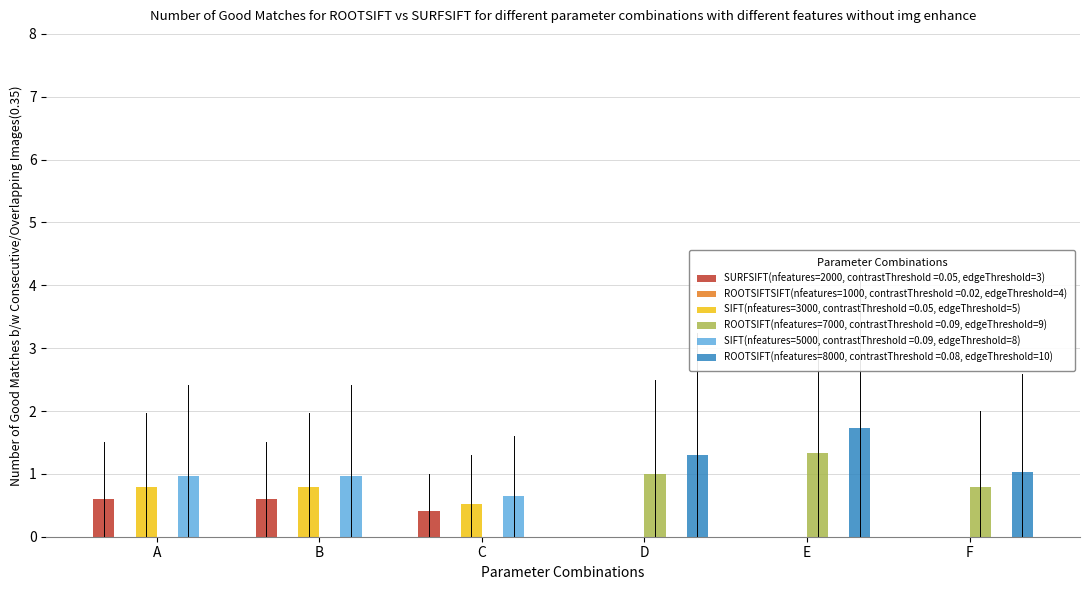

Reading right to left, transcribe all the data shown in this chart.

SURFSIFT(nfeatures=2000, contrastThreshold =0.05, edgeThreshold=3): 0.0	0.0	0.0	0.4	0.6	0.6
SIFT(nfeatures=3000, contrastThreshold =0.05, edgeThreshold=5): 0.0	0.0	0.0	0.5	0.8	0.8
ROOTSIFT(nfeatures=7000, contrastThreshold =0.09, edgeThreshold=9): 0.8	1.3	1.0	0.0	0.0	0.0
SIFT(nfeatures=5000, contrastThreshold =0.09, edgeThreshold=8): 0.0	0.0	0.0	0.6	1.0	1.0
ROOTSIFT(nfeatures=8000, contrastThreshold =0.08, edgeThreshold=10): 1.0	1.7	1.3	0.0	0.0	0.0